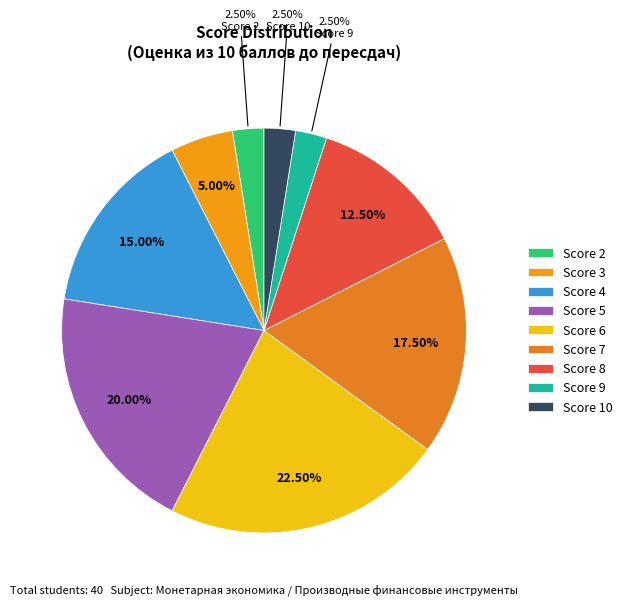

How many segments does this pie chart have?

9